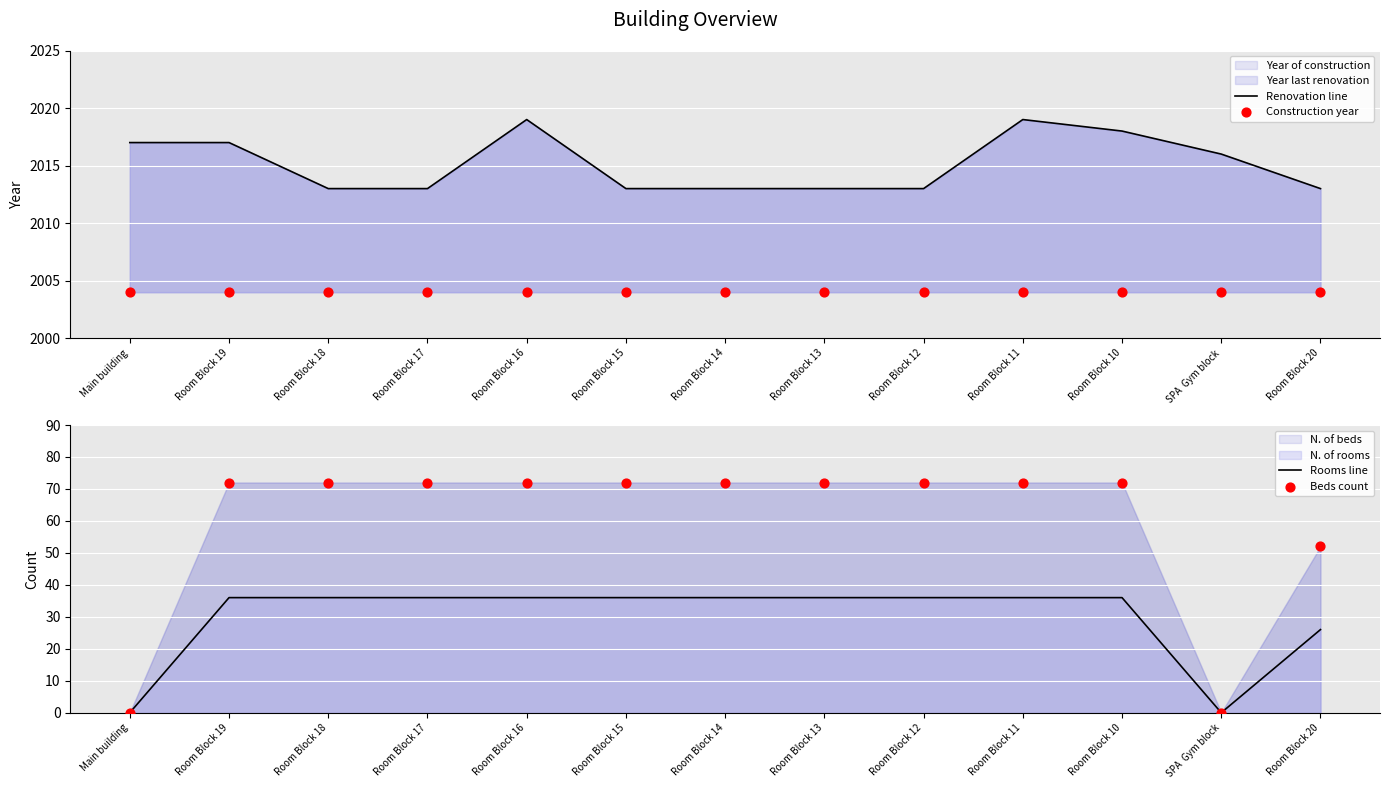

At how many categories does at least one series exceed 981?

13